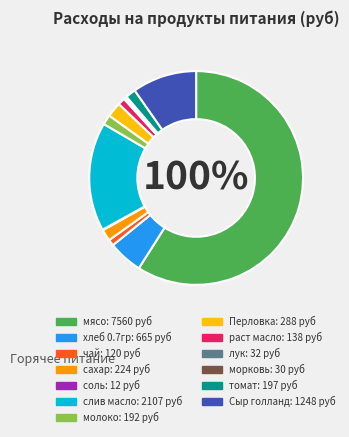

What is the smallest slice in the pie chart?

соль